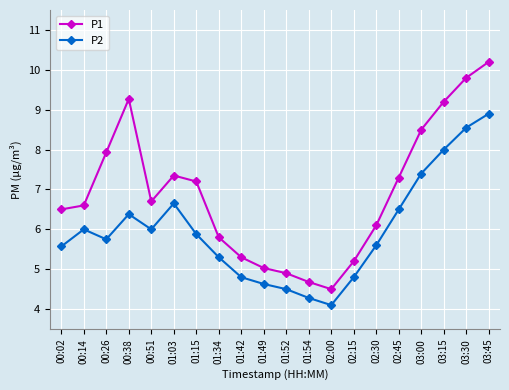

Which series has the largest range (max minus min)?

P1